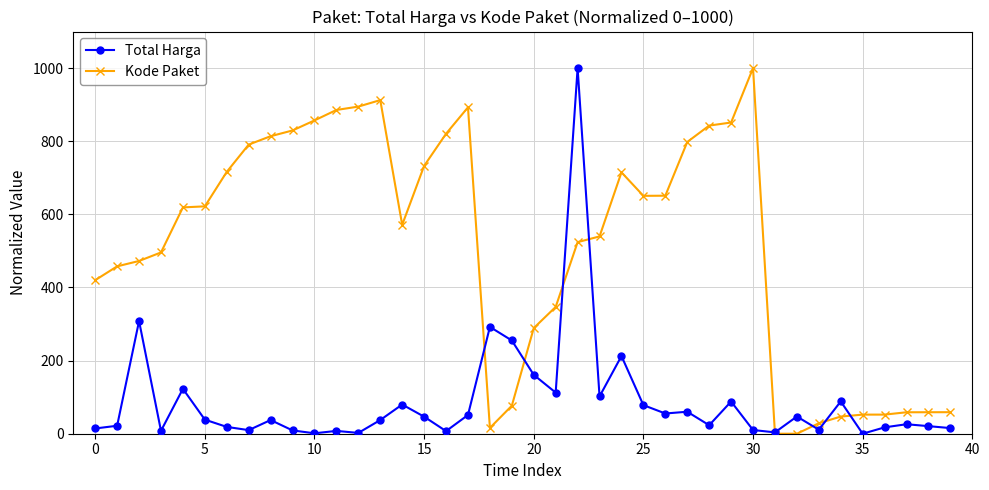

What is the highest value of the Total Harga series?

1000.0